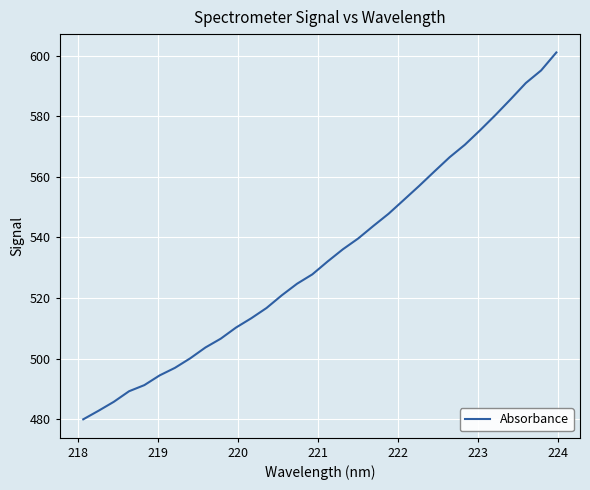

What is the sum of all values?

17080.3